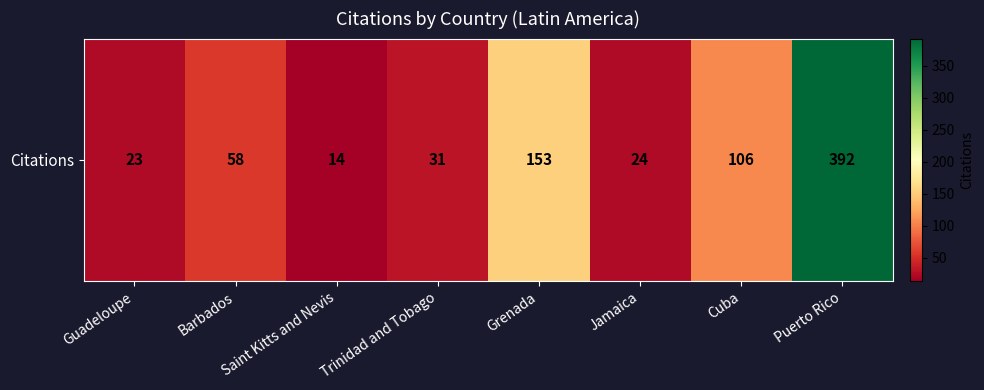

True or false: the data shows 35 at Jamaica.

False